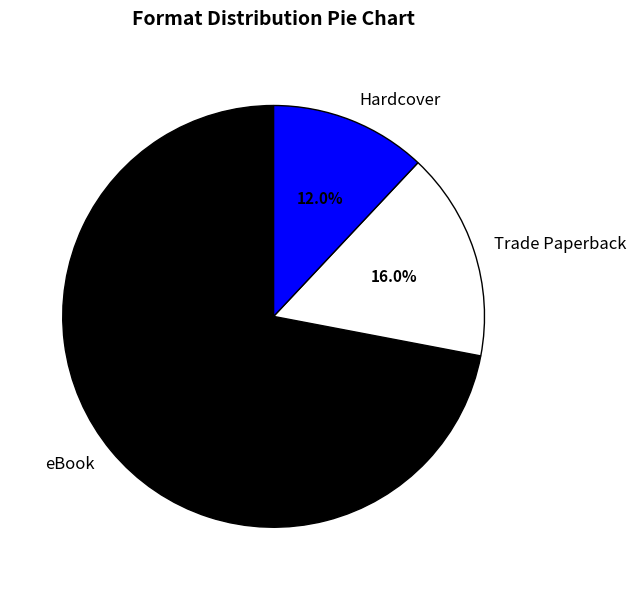

What percentage is NOT represented by Trade Paperback?

84.0%